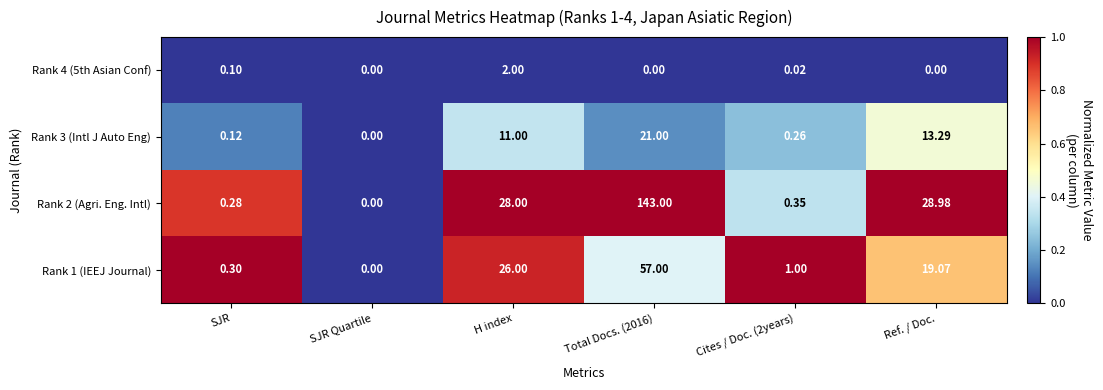

At which label is Rank 4 (5th Asian Conf) closest to 1?

SJR